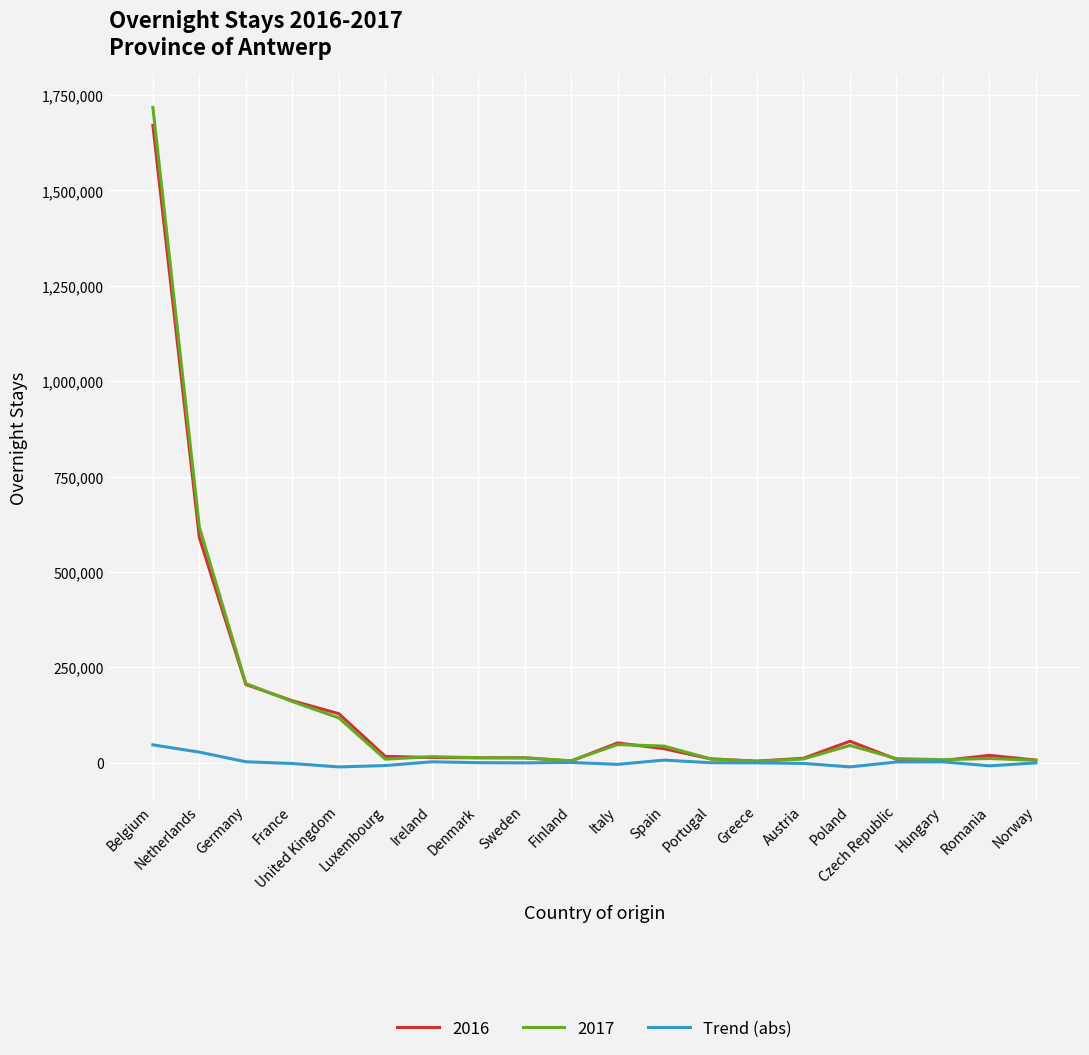

What is the minimum value shown in the chart?

-11022